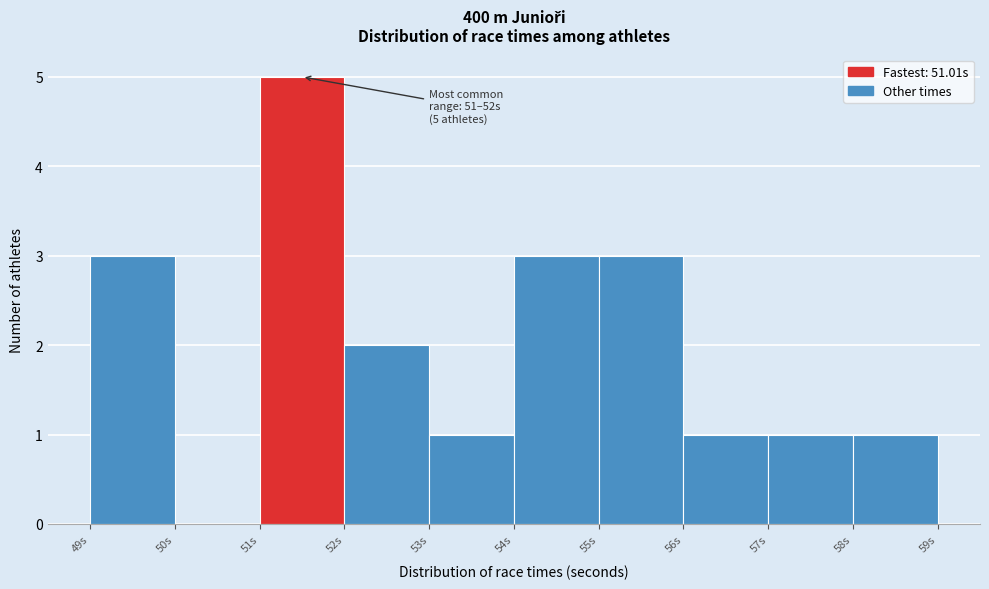

Over which range of the x-axis is the bar tallest?

51 to 52